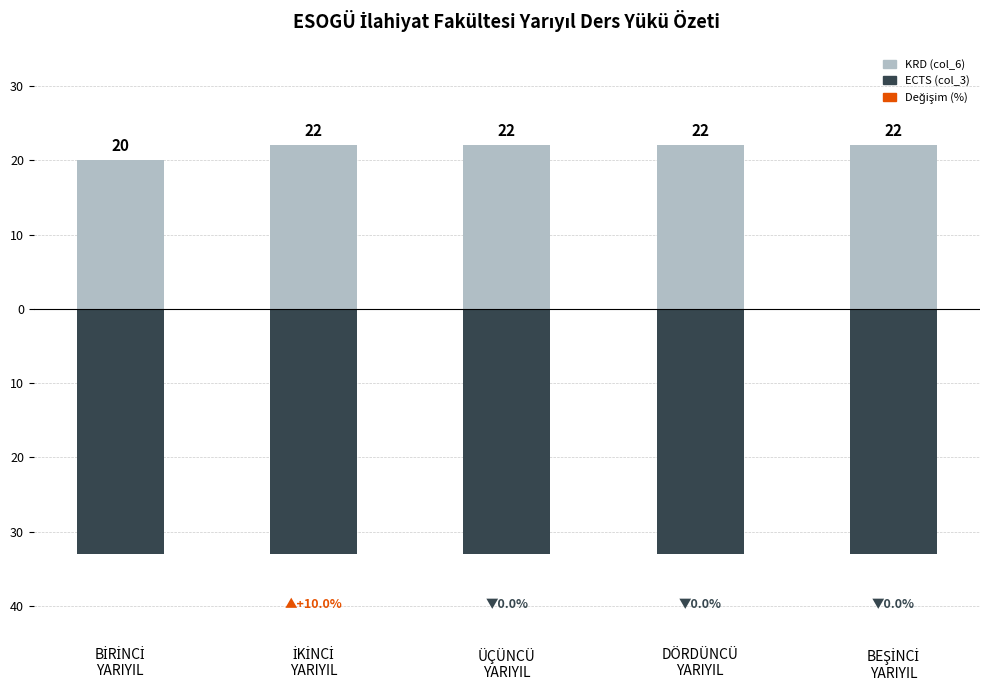

What is the sum of the KRD (col_6) values at İKİNCİ
YARIYIL and BİRİNCİ
YARIYIL?

42